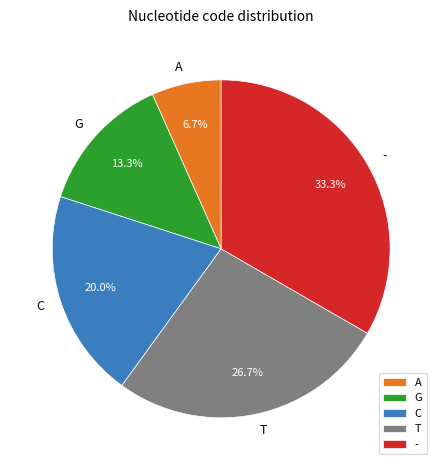

To the nearest percent, what is the difference between the largest and smallest slice percentages?

27%